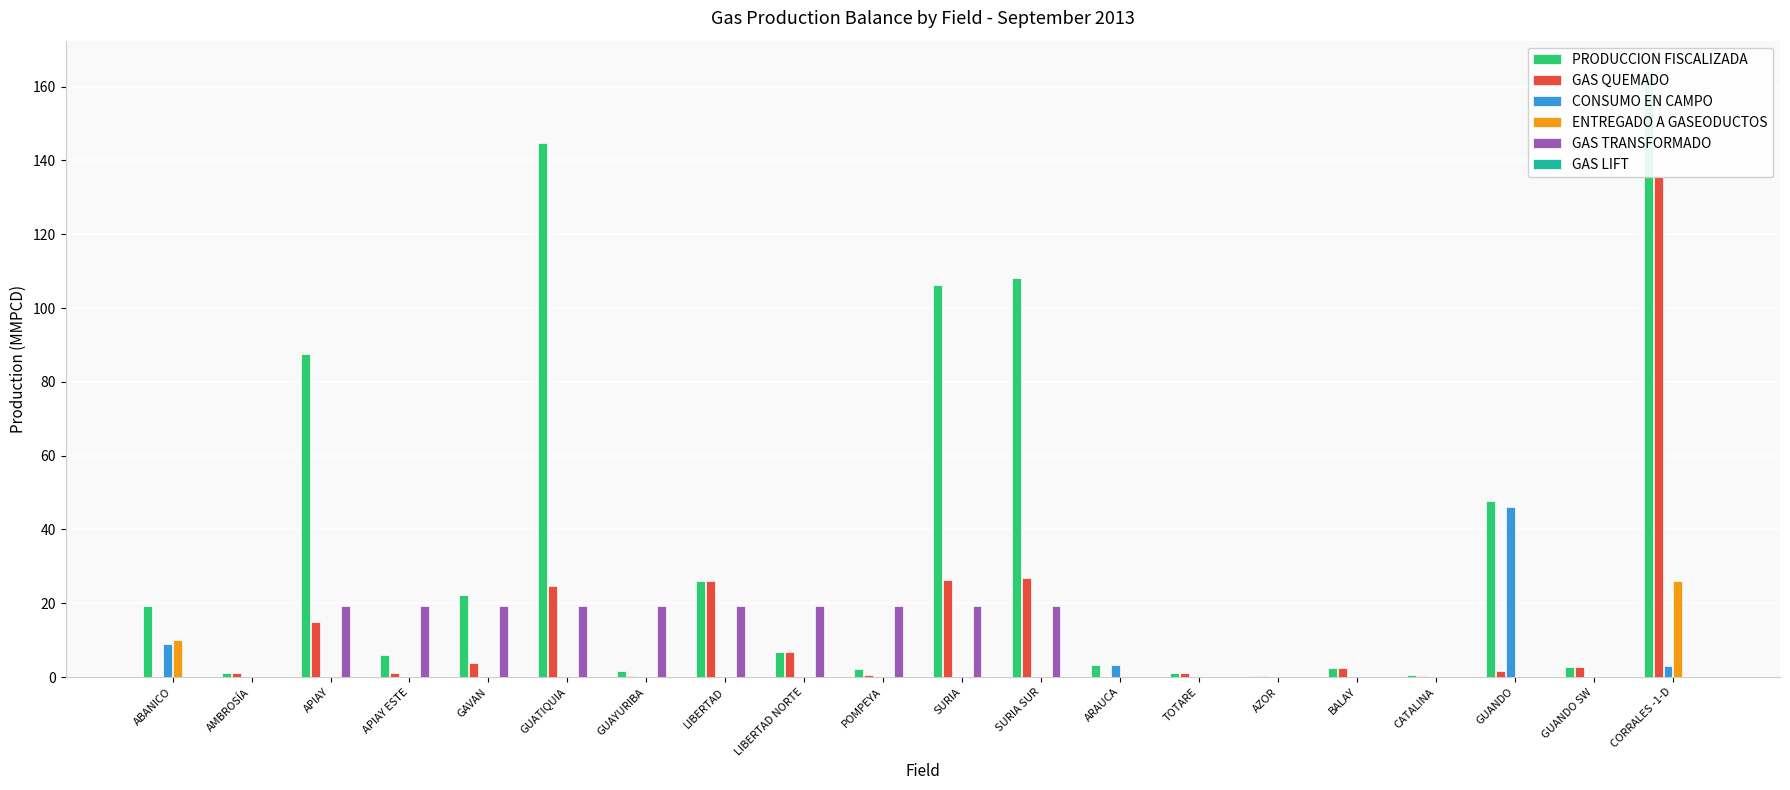

At which label does GAS TRANSFORMADO first exceed 19?

APIAY